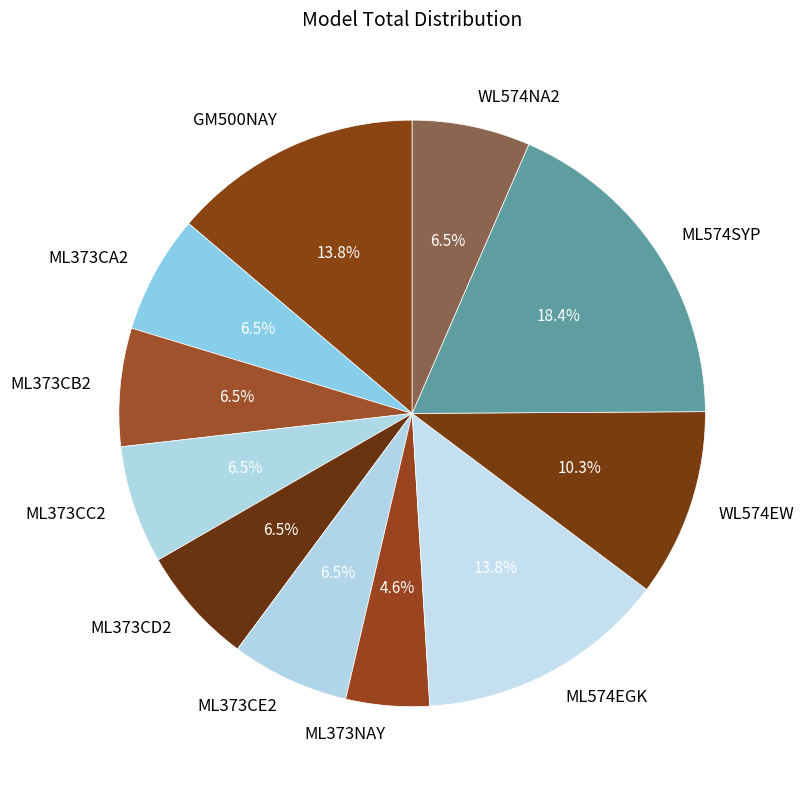

Between ML373CE2 and WL574EW, which is larger?

WL574EW